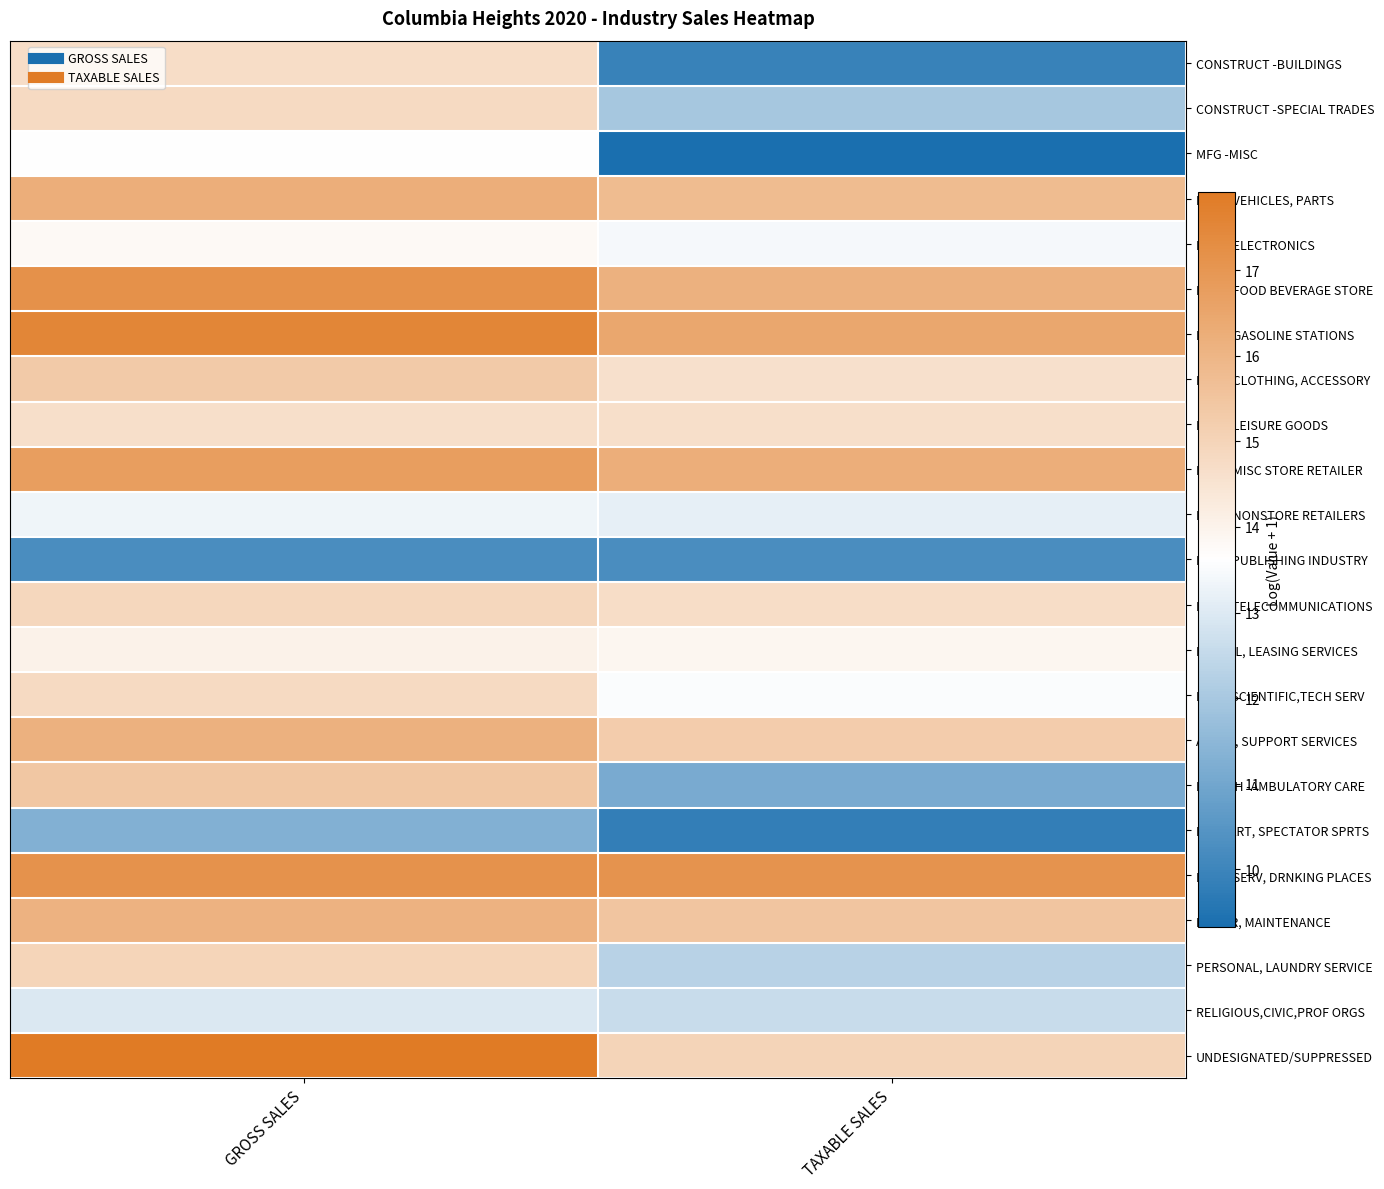

Which has a higher value, GROSS SALES or TAXABLE SALES?

GROSS SALES